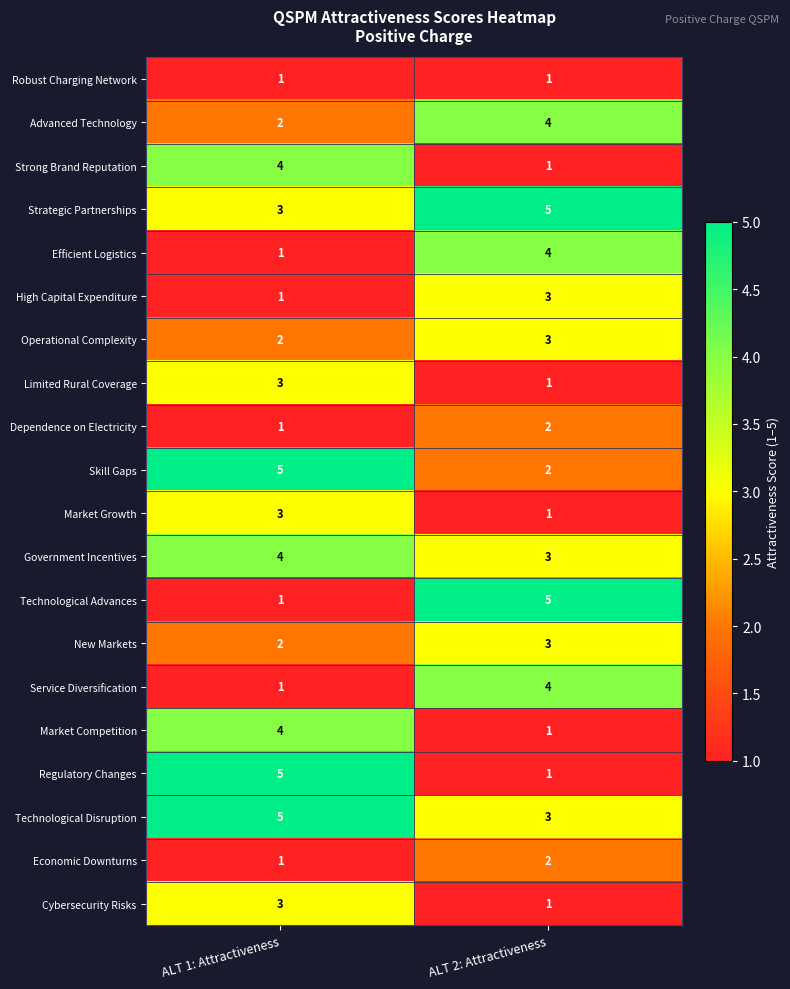

Which category has the lowest value in the Limited Rural Coverage series?

ALT 2: Attractiveness